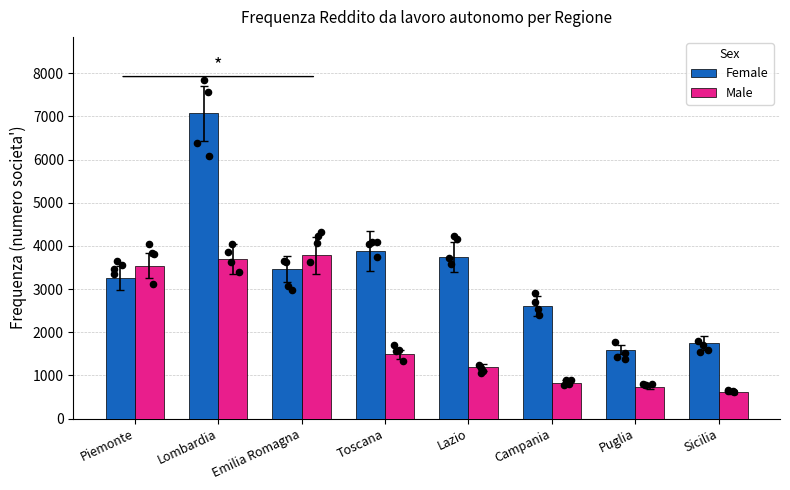

Which series reaches the minimum Y coordinate?

Male